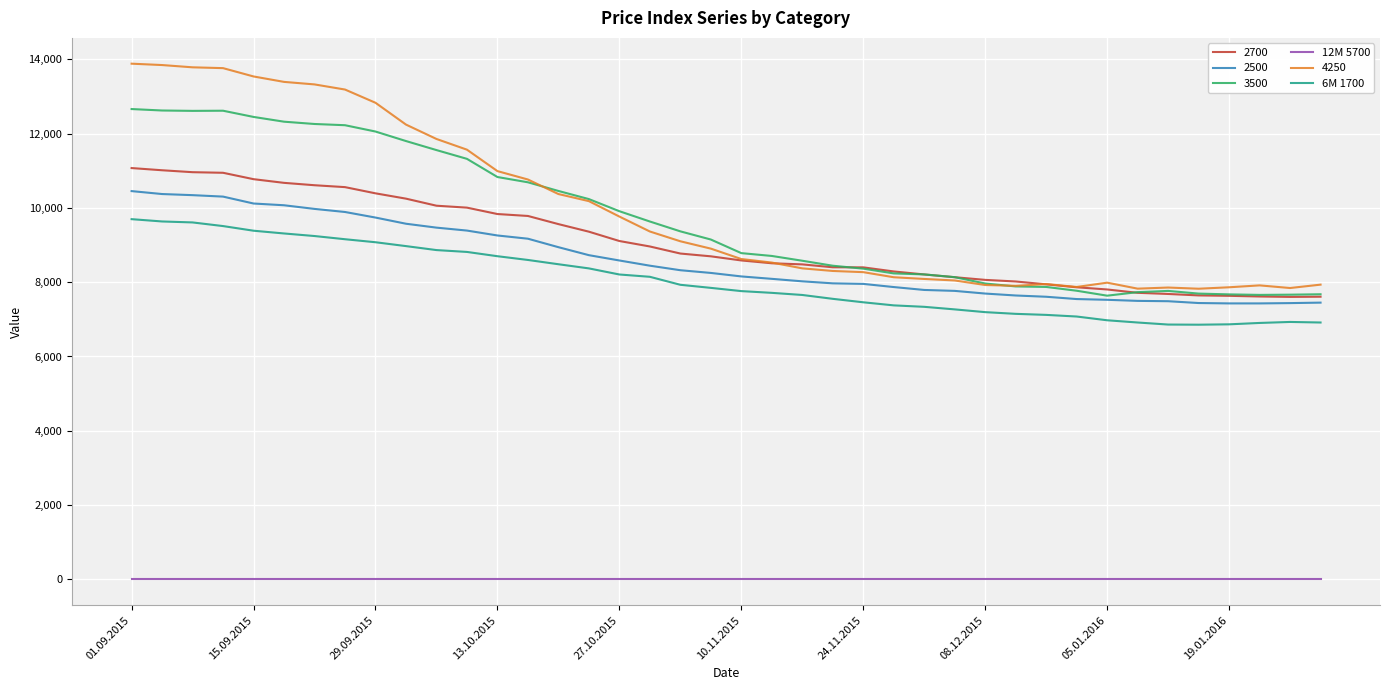

True or false: 12M 5700 and 6M 1700 cross at least once.

False